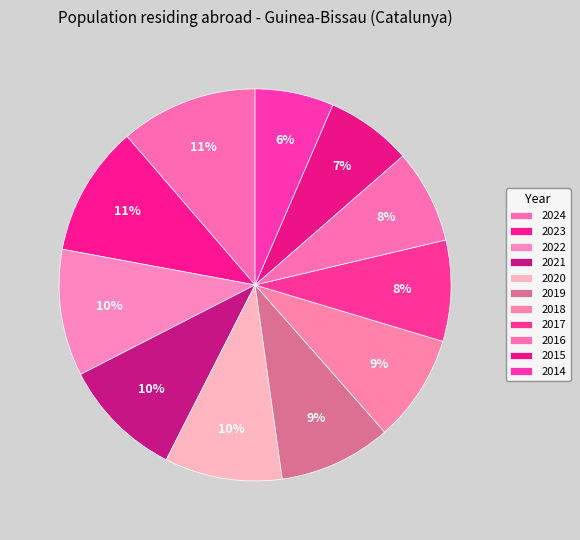

True or false: 2021 accounts for 10% of the total.

True